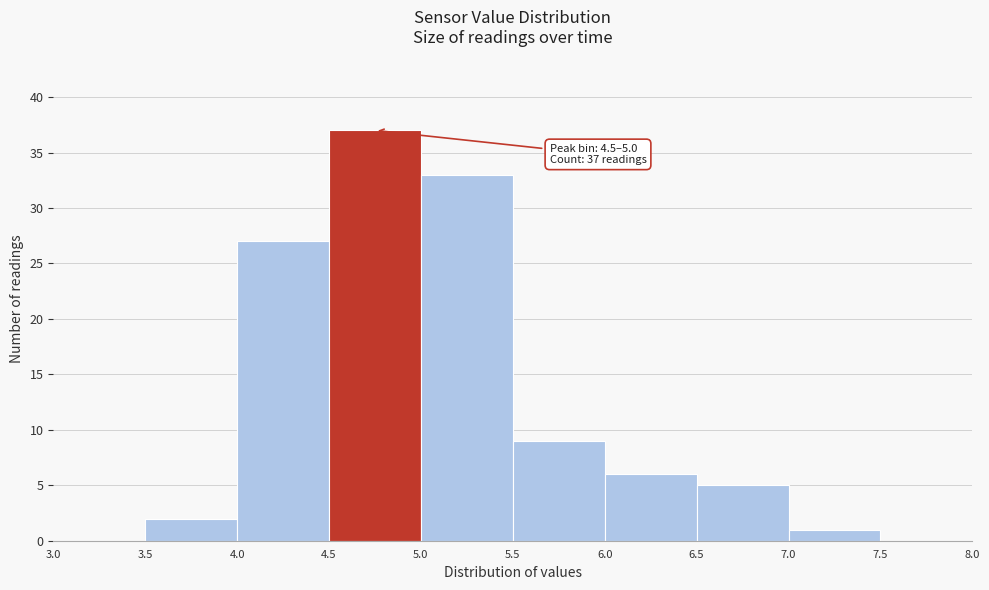

Over which range of the x-axis is the bar tallest?

4.5 to 5.0